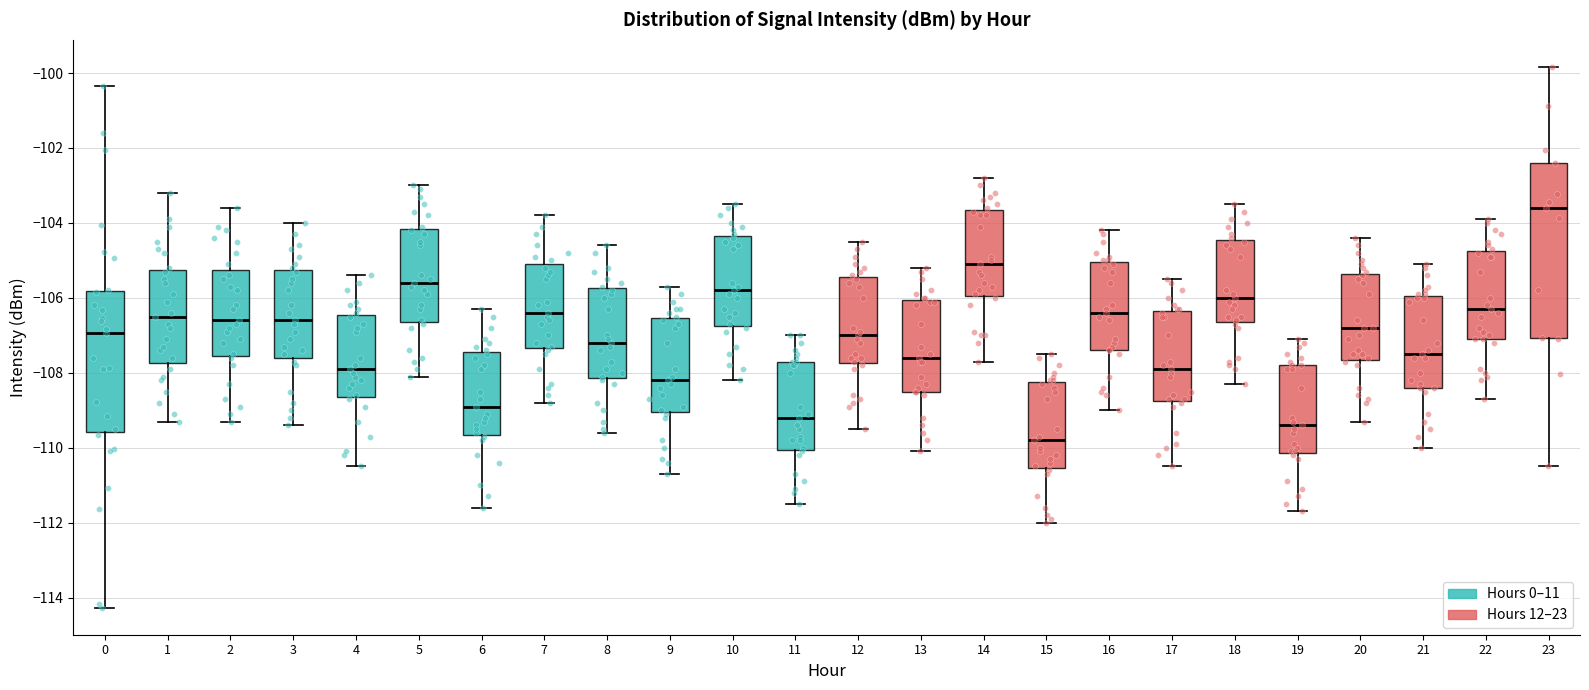

Which box's median line is the highest?

23